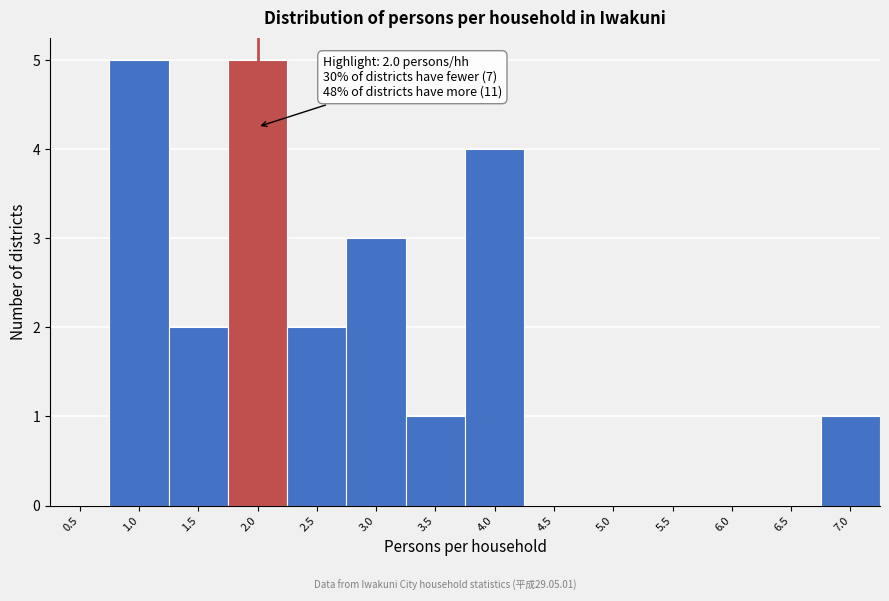

Reading right to left, what are all the values shown in this chart?

7.0=1	6.5=0	6.0=0	5.5=0	5.0=0	4.5=0	4.0=4	3.5=1	3.0=3	2.5=2	2.0=5	1.5=2	1.0=5	0.5=0